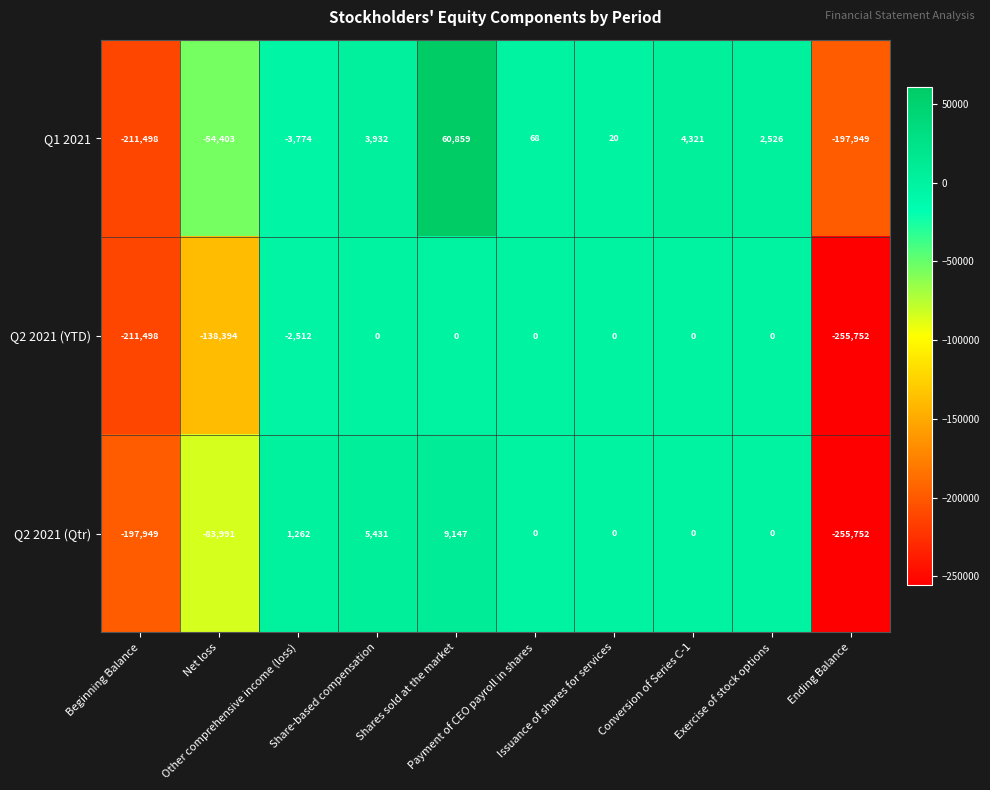

At Shares sold at the market, list the series in order from smallest to largest.

Q2 2021 (YTD), Q2 2021 (Qtr), Q1 2021